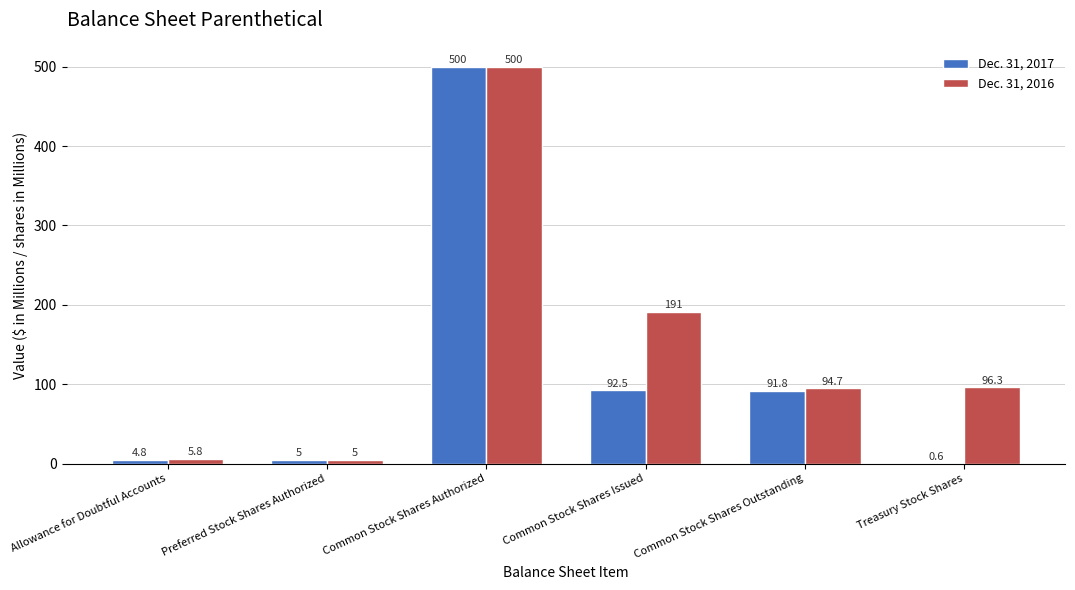

How many data points in Dec. 31, 2016 are above 96?

3